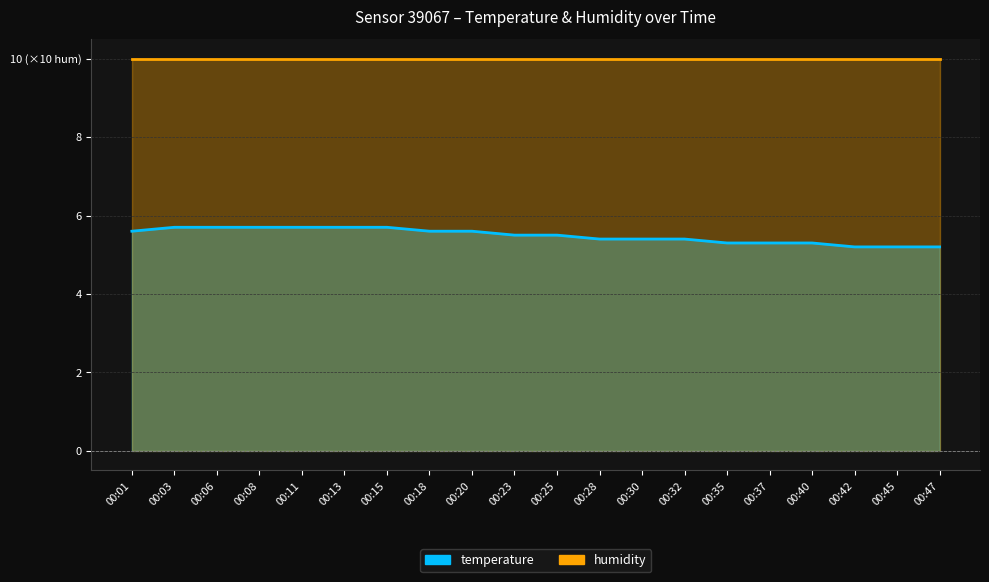

At which label is the value closest to 5?

00:42